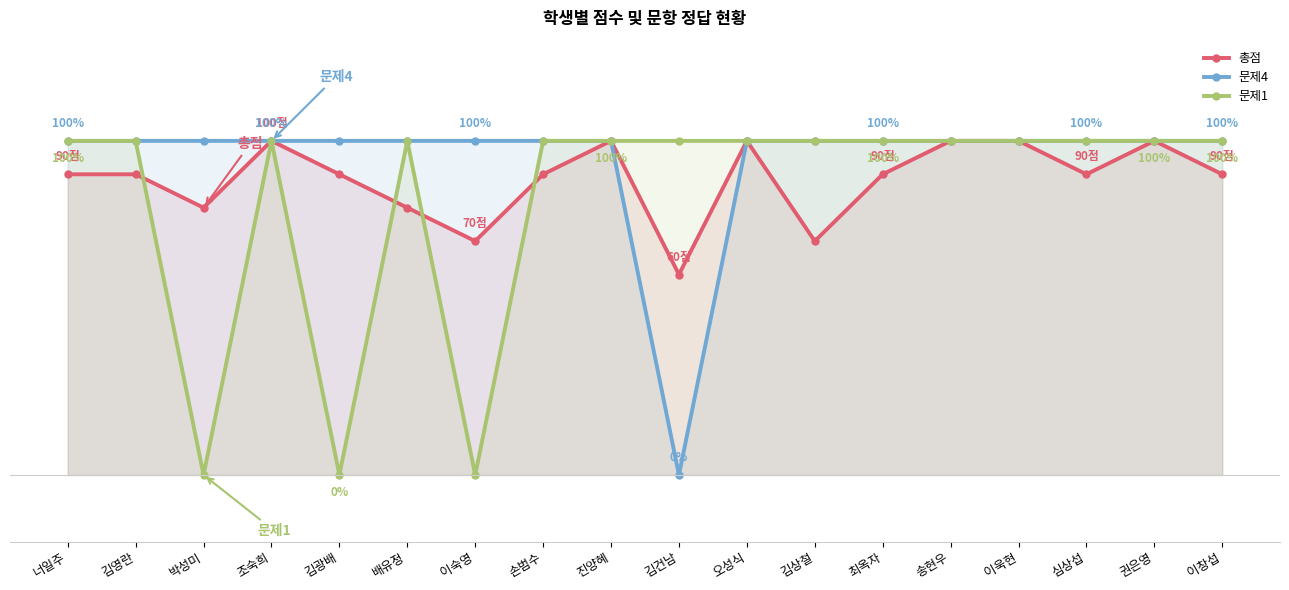

Rank the series at 오성식 from lowest to highest value.

총점, 문제4, 문제1